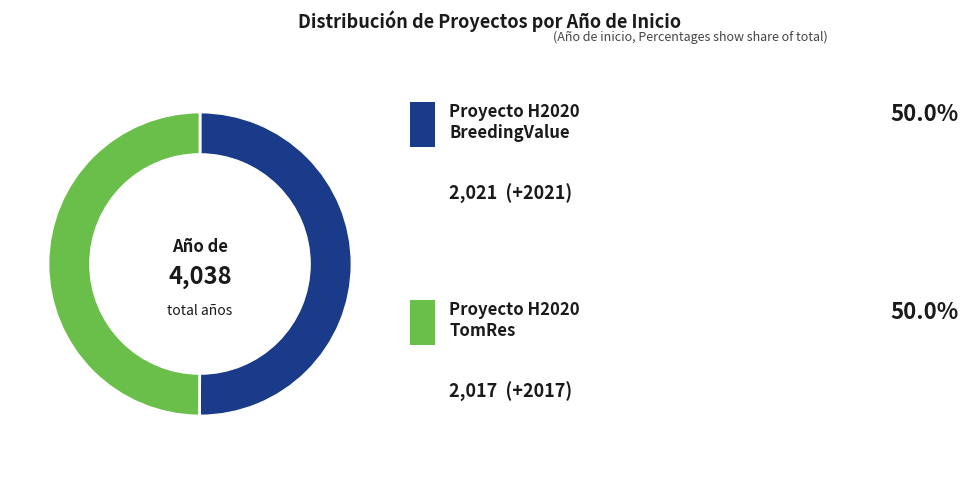

How many segments does this pie chart have?

2